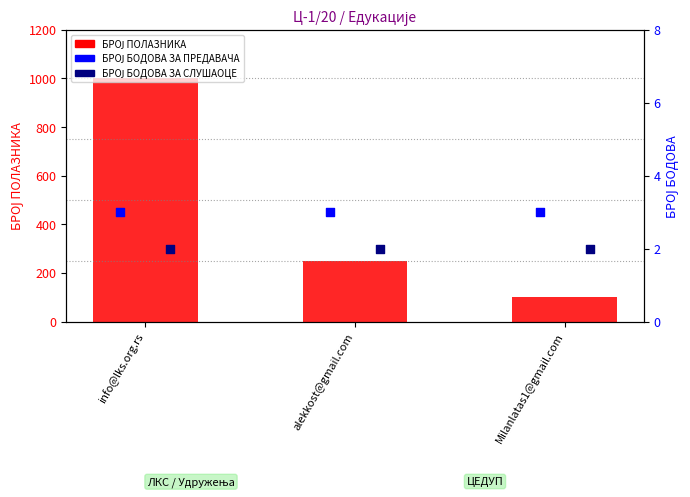

What is the total value across all series at info@lks.org.rs?

1005